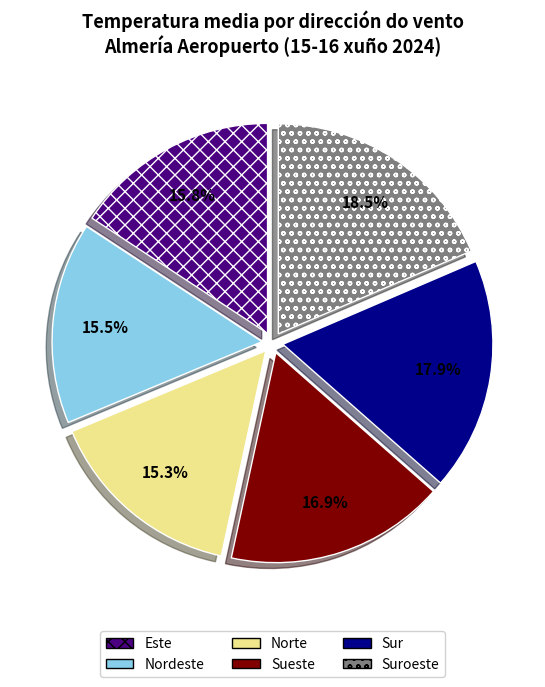

How much of the chart is everything except Este?

84.2%